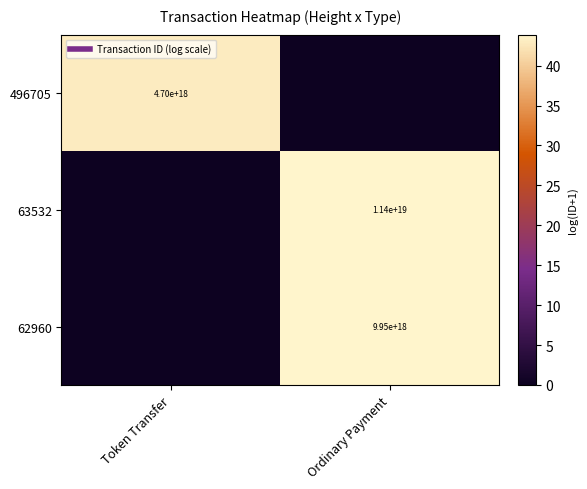

How many positive values does the 63532 series have?

1